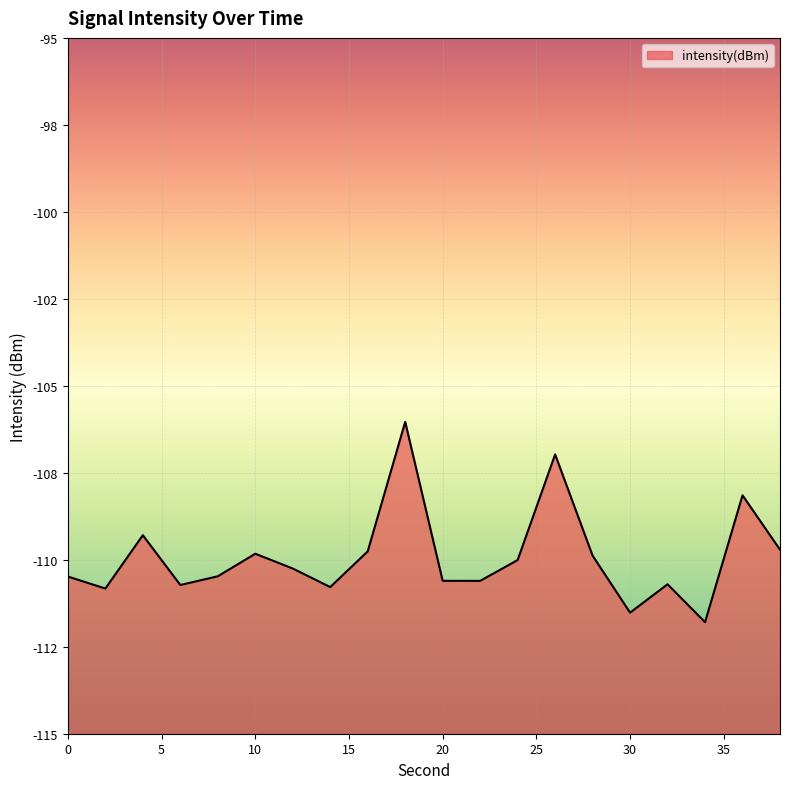

What is the change in value from 6 to 16?

+1.0